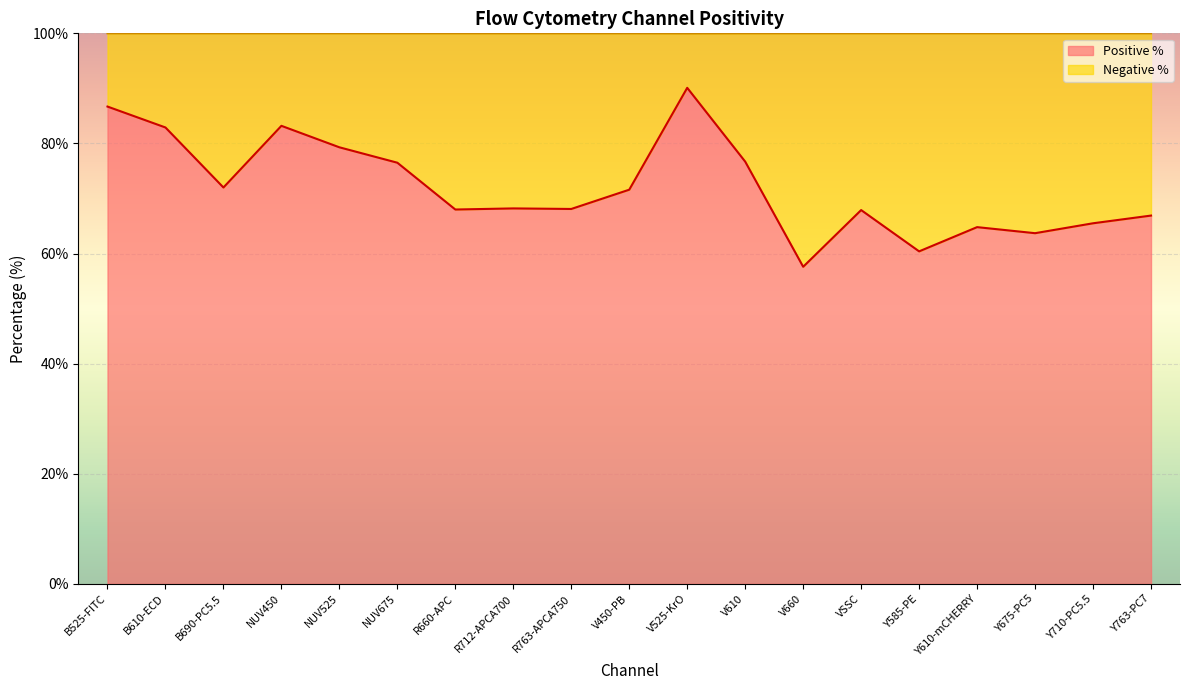

What position from the right is Y710-PC5.5?

2